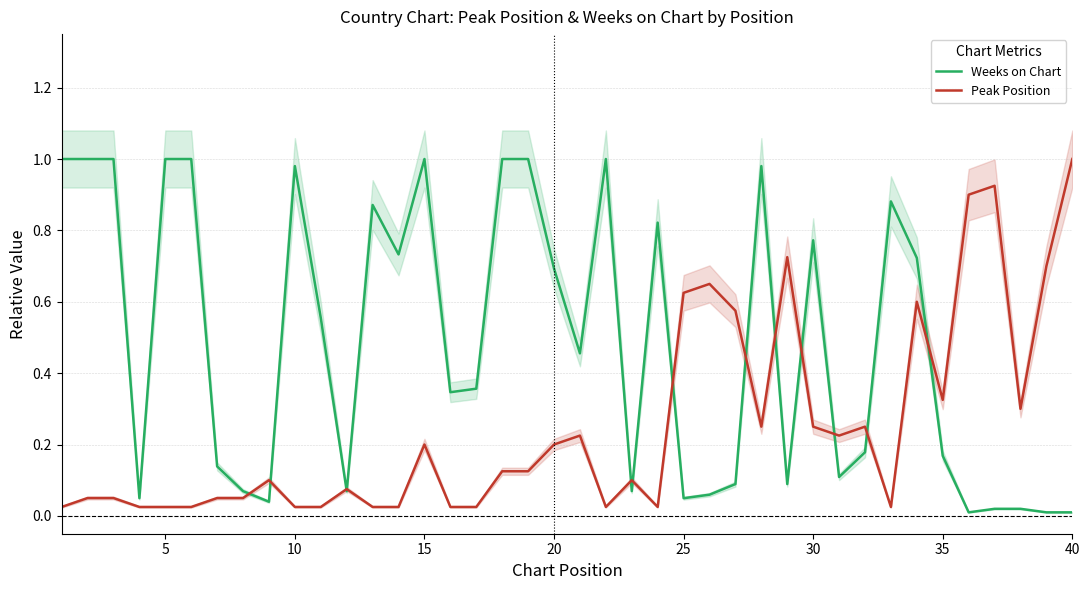

How many distinct data groups are displayed?

2